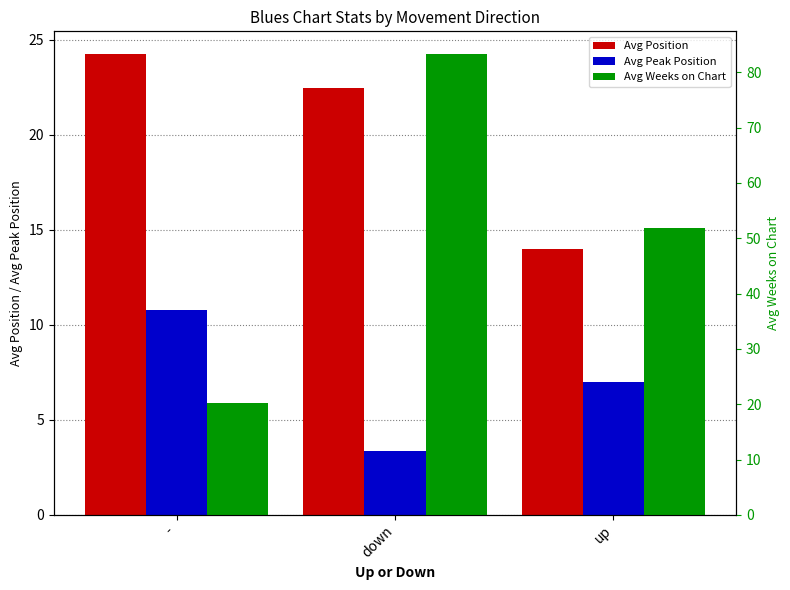

Which has a higher value, - or down?

-